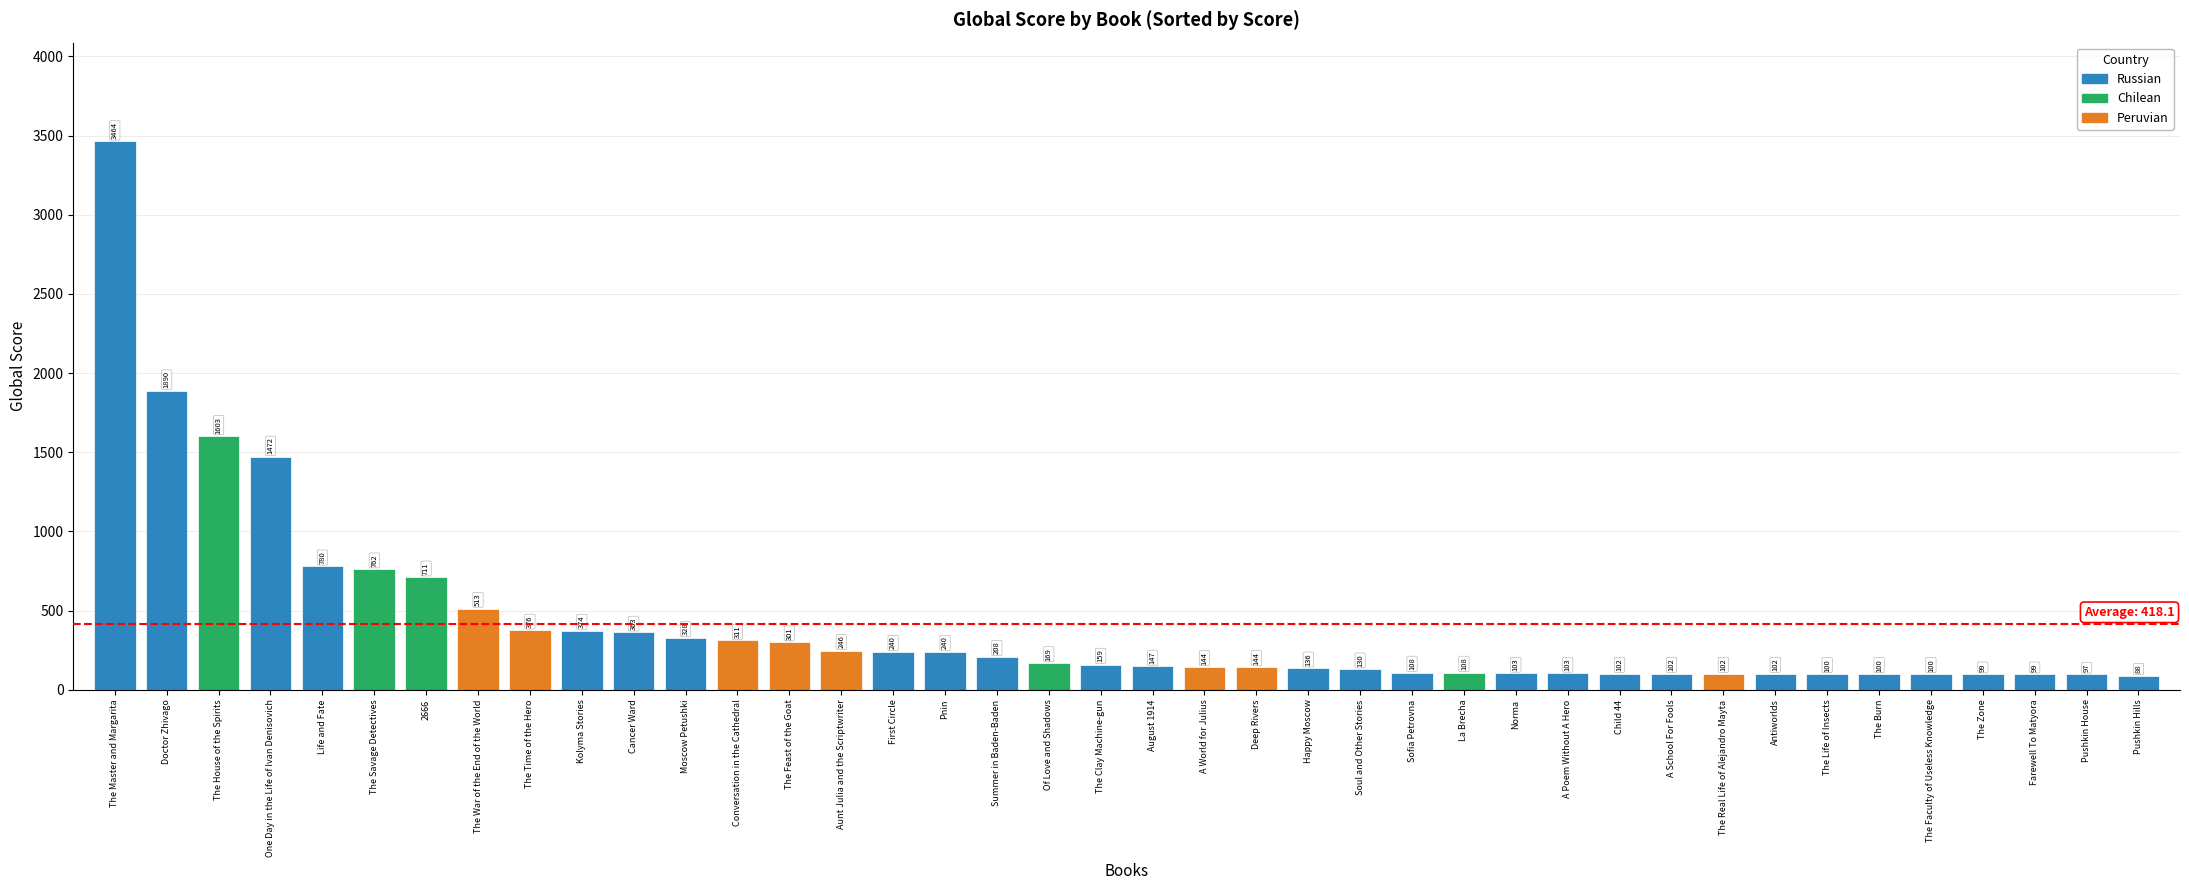

Which label corresponds to the largest value in the chart?

The Master and Margarita